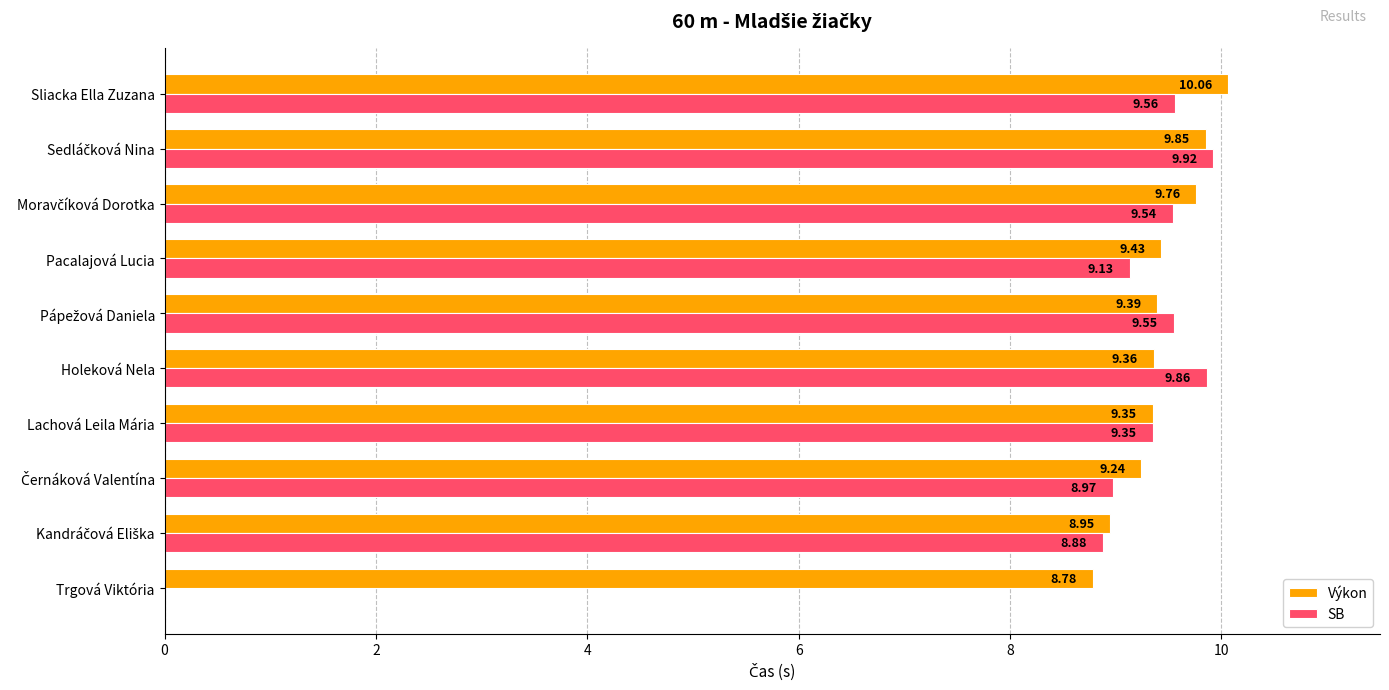

Which series changed the most between Trgová Viktória and Holeková Nela?

SB